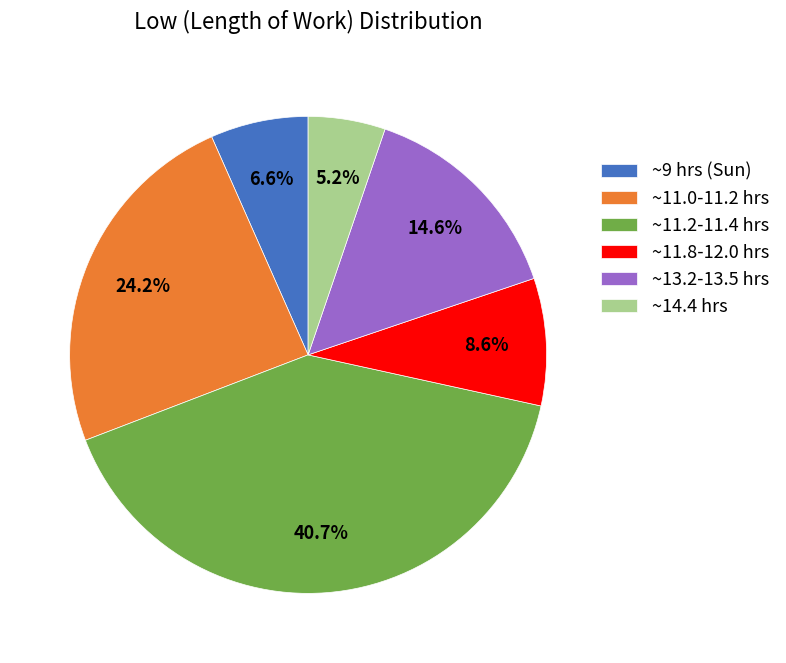

Which has a higher value, ~11.0-11.2 hrs or ~11.2-11.4 hrs?

~11.2-11.4 hrs